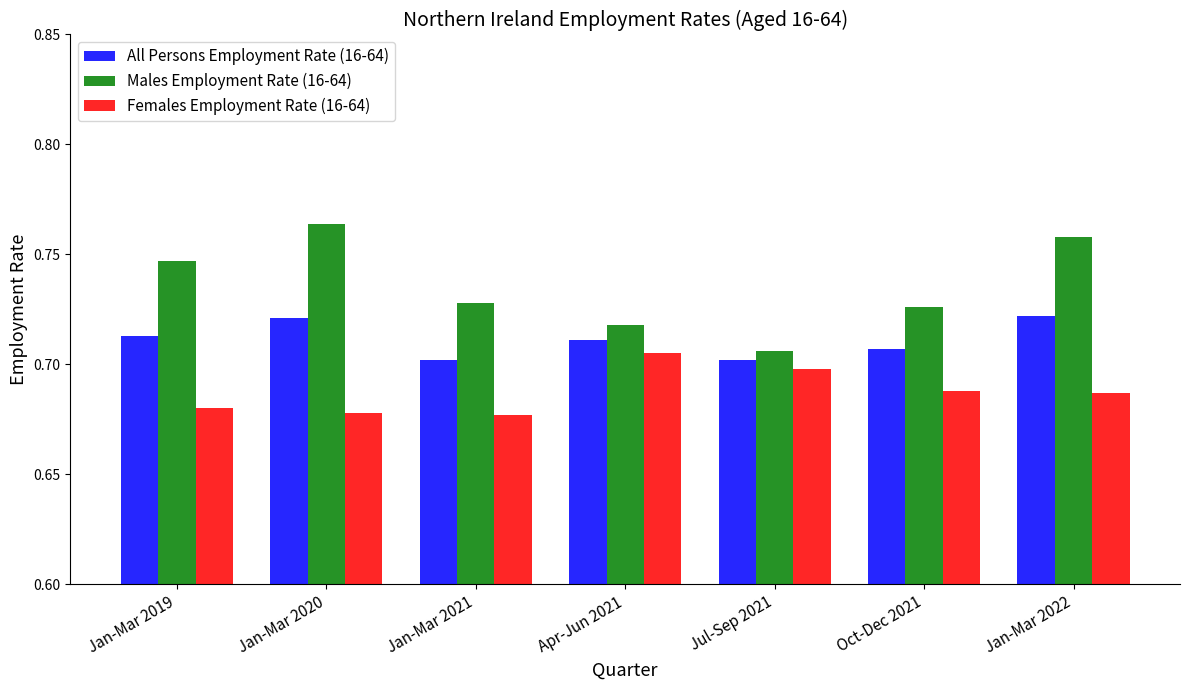

True or false: Females Employment Rate (16-64) has a value of 0.7 at Jan-Mar 2021.

True